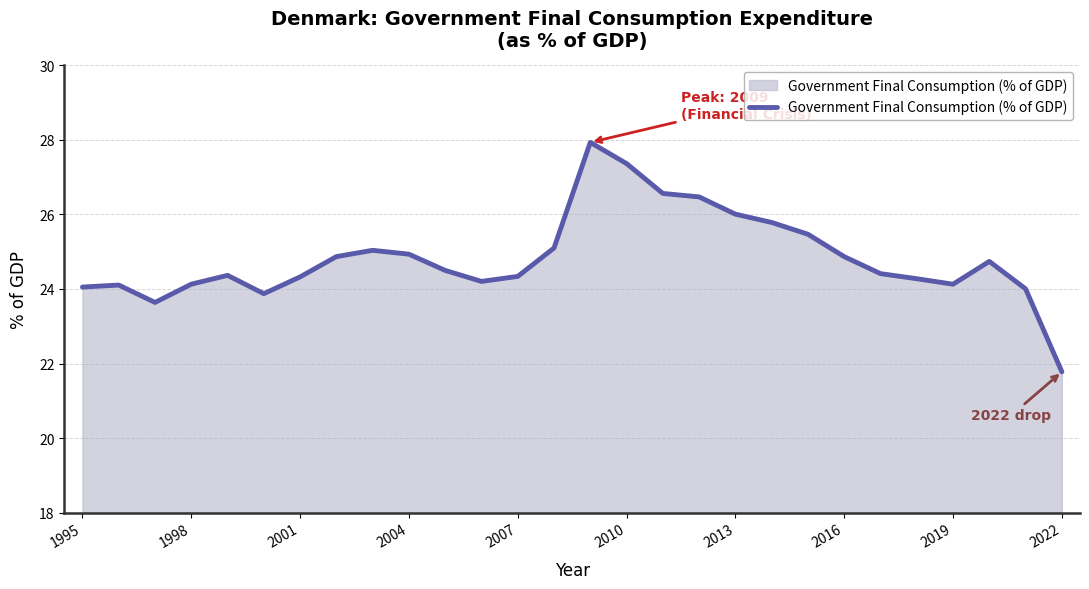

What is the smallest value displayed?

21.8